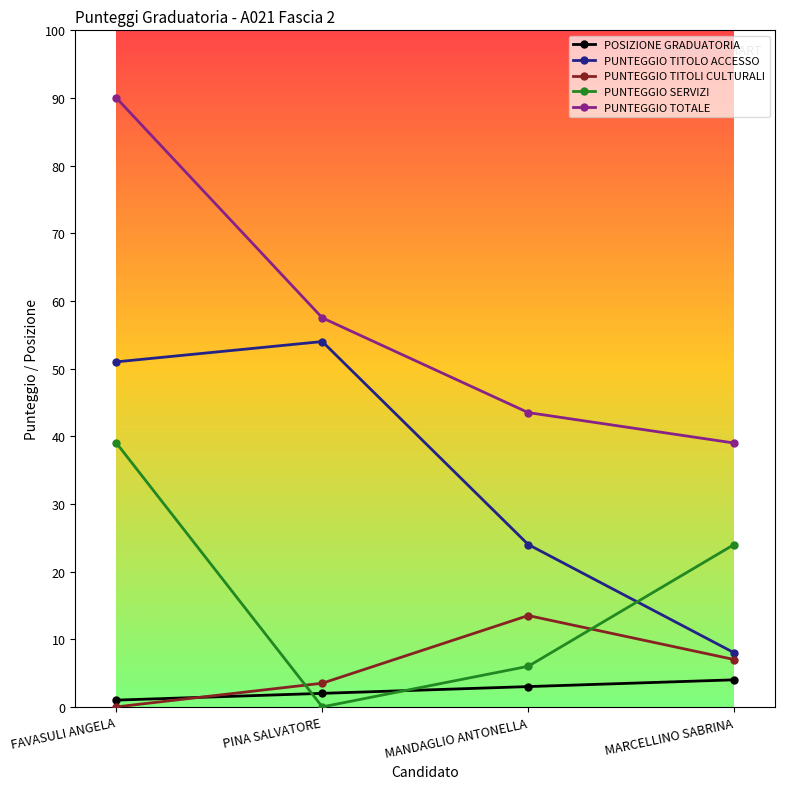

Reading left to right, extract all data points from this chart.

POSIZIONE GRADUATORIA: 1.0	2.0	3.0	4.0
PUNTEGGIO TITOLO ACCESSO: 51.0	54.0	24.0	8.0
PUNTEGGIO TITOLI CULTURALI: 0.0	3.5	13.5	7.0
PUNTEGGIO SERVIZI: 39.0	0.0	6.0	24.0
PUNTEGGIO TOTALE: 90.0	57.5	43.5	39.0